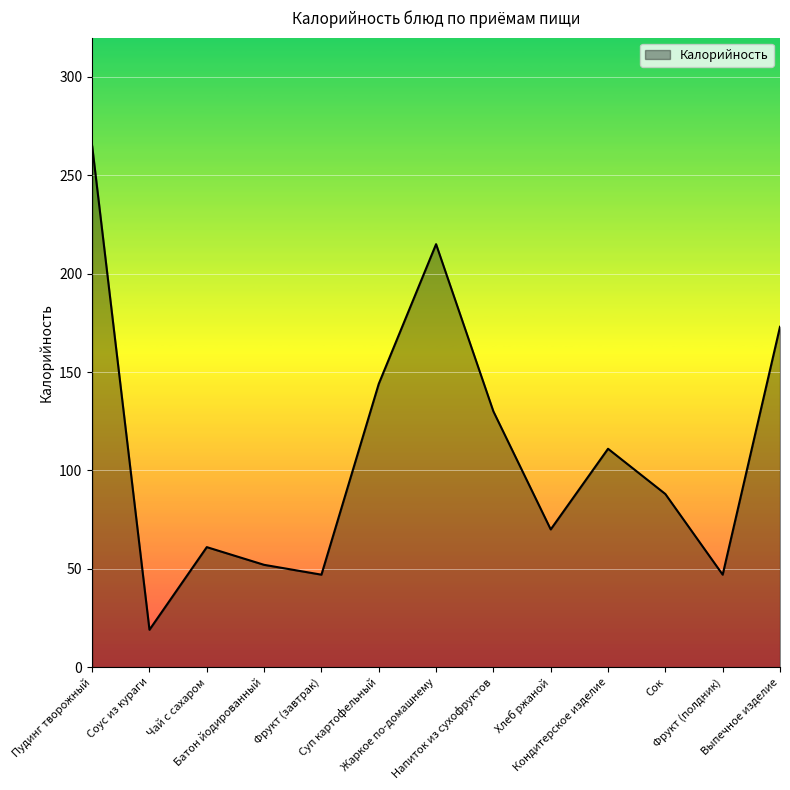

What position from the right is Выпечное изделие?

1